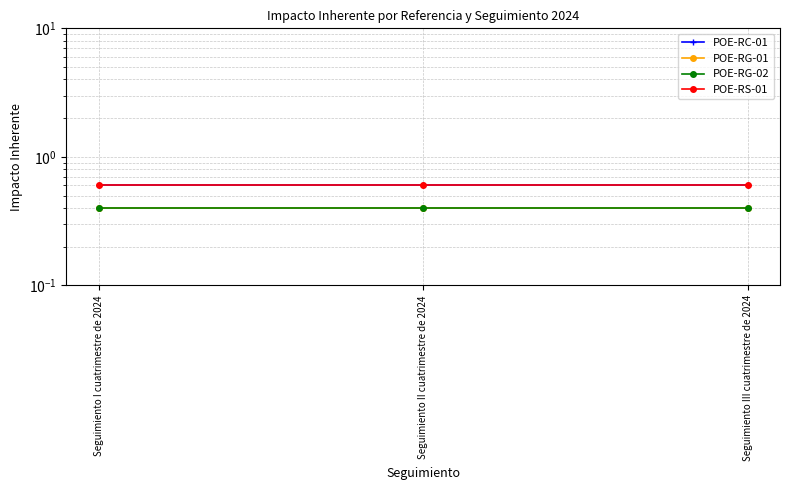

At how many categories does at least one series exceed 0?

3